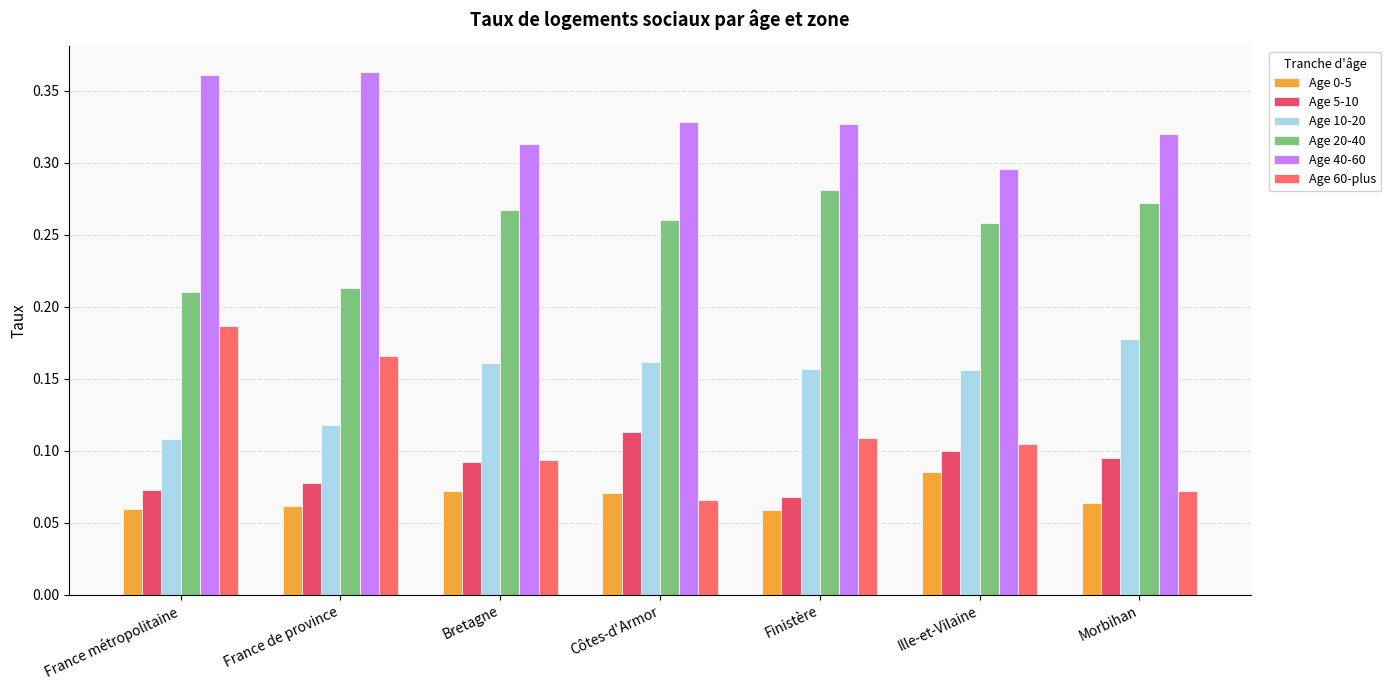

Reading left to right, what are all the values shown in this chart?

Age 0-5: France métropolitaine=0.1	France de province=0.1	Bretagne=0.1	Côtes-d'Armor=0.1	Finistère=0.1	Ille-et-Vilaine=0.1	Morbihan=0.1
Age 5-10: France métropolitaine=0.1	France de province=0.1	Bretagne=0.1	Côtes-d'Armor=0.1	Finistère=0.1	Ille-et-Vilaine=0.1	Morbihan=0.1
Age 10-20: France métropolitaine=0.1	France de province=0.1	Bretagne=0.2	Côtes-d'Armor=0.2	Finistère=0.2	Ille-et-Vilaine=0.2	Morbihan=0.2
Age 20-40: France métropolitaine=0.2	France de province=0.2	Bretagne=0.3	Côtes-d'Armor=0.3	Finistère=0.3	Ille-et-Vilaine=0.3	Morbihan=0.3
Age 40-60: France métropolitaine=0.4	France de province=0.4	Bretagne=0.3	Côtes-d'Armor=0.3	Finistère=0.3	Ille-et-Vilaine=0.3	Morbihan=0.3
Age 60-plus: France métropolitaine=0.2	France de province=0.2	Bretagne=0.1	Côtes-d'Armor=0.1	Finistère=0.1	Ille-et-Vilaine=0.1	Morbihan=0.1